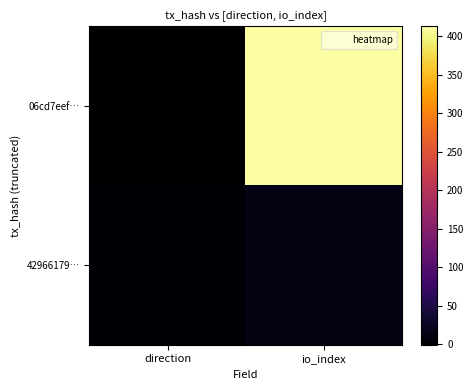

Reading right to left, extract all data points from this chart.

06cd7eef…: io_index=413	direction=-1
42966179…: io_index=14	direction=1